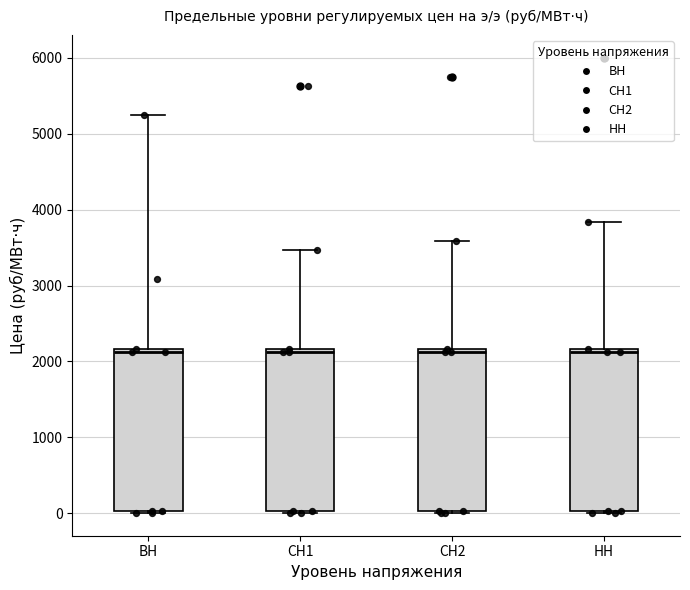

Where does the upper whisker of the box for НН end on the y-axis? The values are not printed on the chart, so give them approximately, as read against the axis.

3800